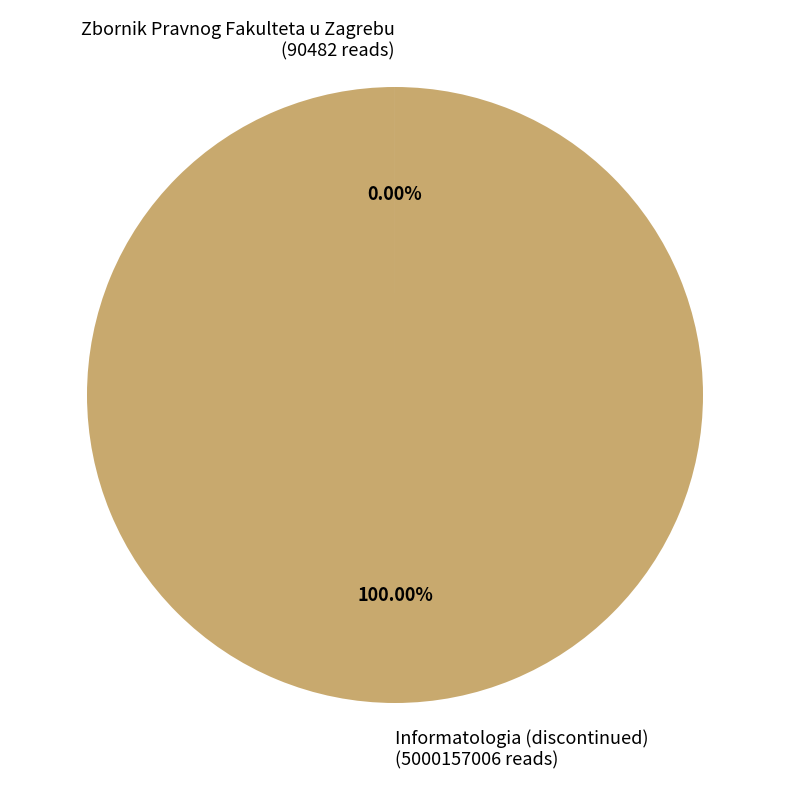

Is there a majority slice in this chart?

Yes